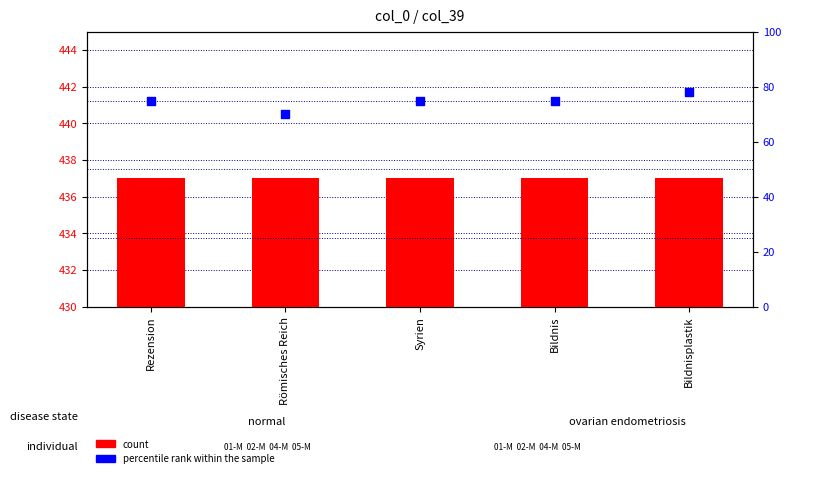

At how many categories does at least one series exceed 304?

5